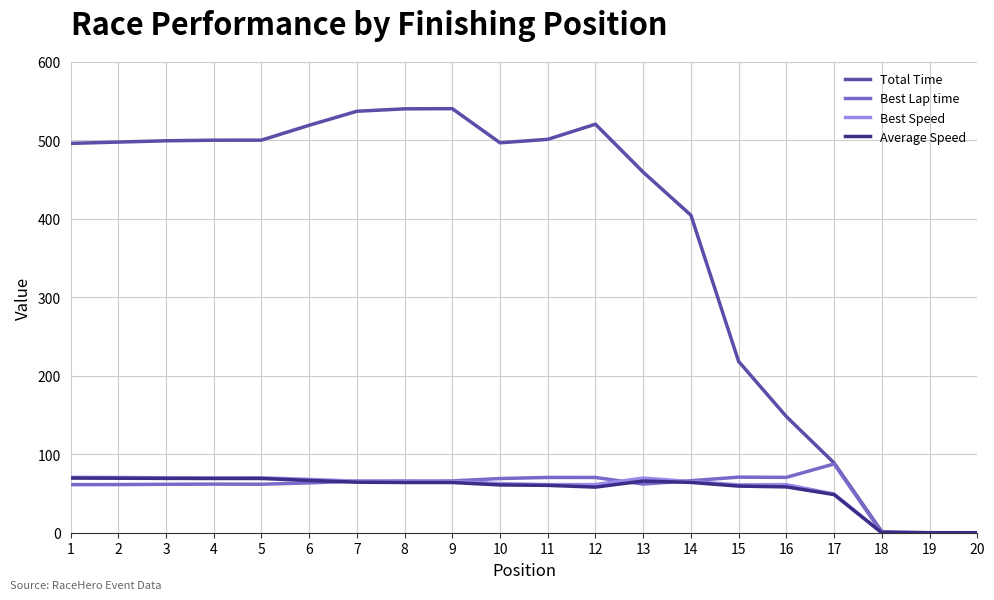

What is the difference between the second highest and minimum values in the Best Speed series?

70.4